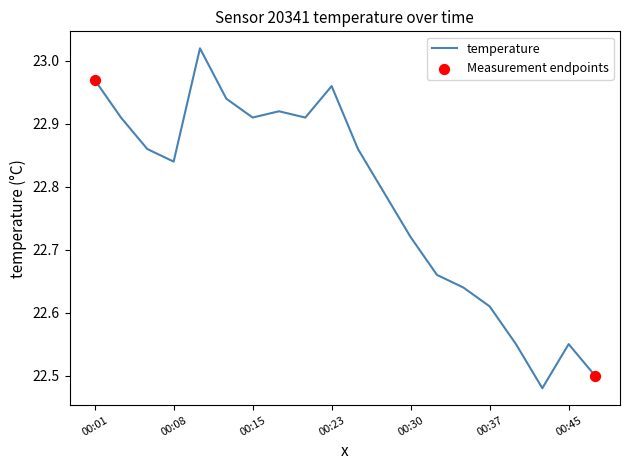

What is the difference between the maximum and minimum values?

0.5